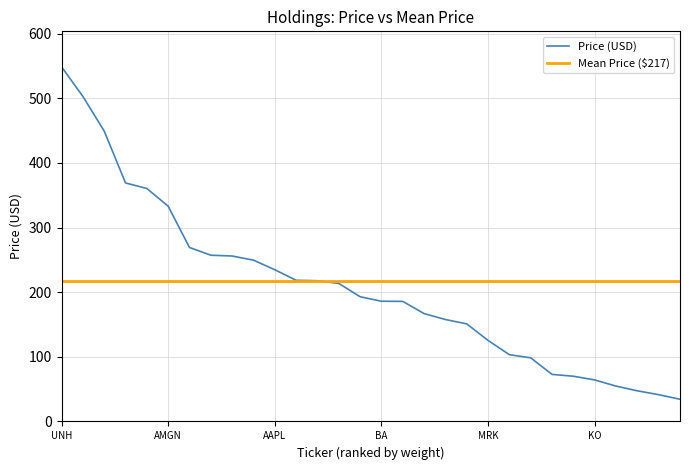

The chart shows a value of 256.0 at CRM. True or false?

True